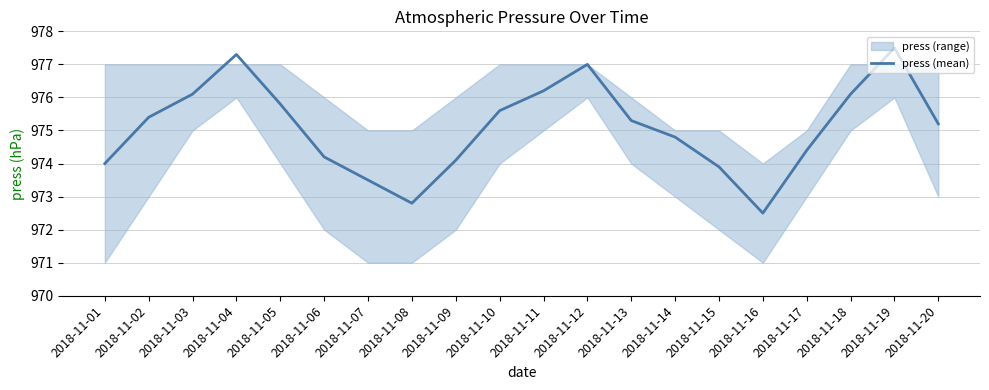

How many data points are above 975?

11